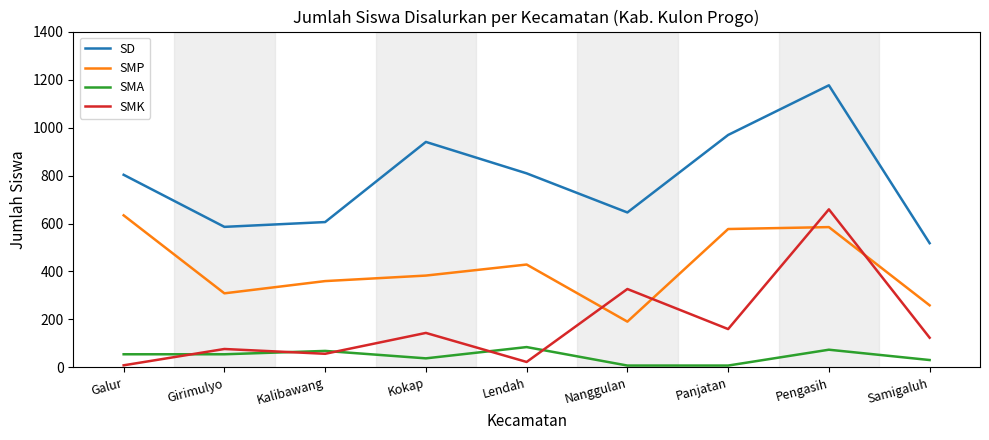

True or false: SD and SMP cross at least once.

False